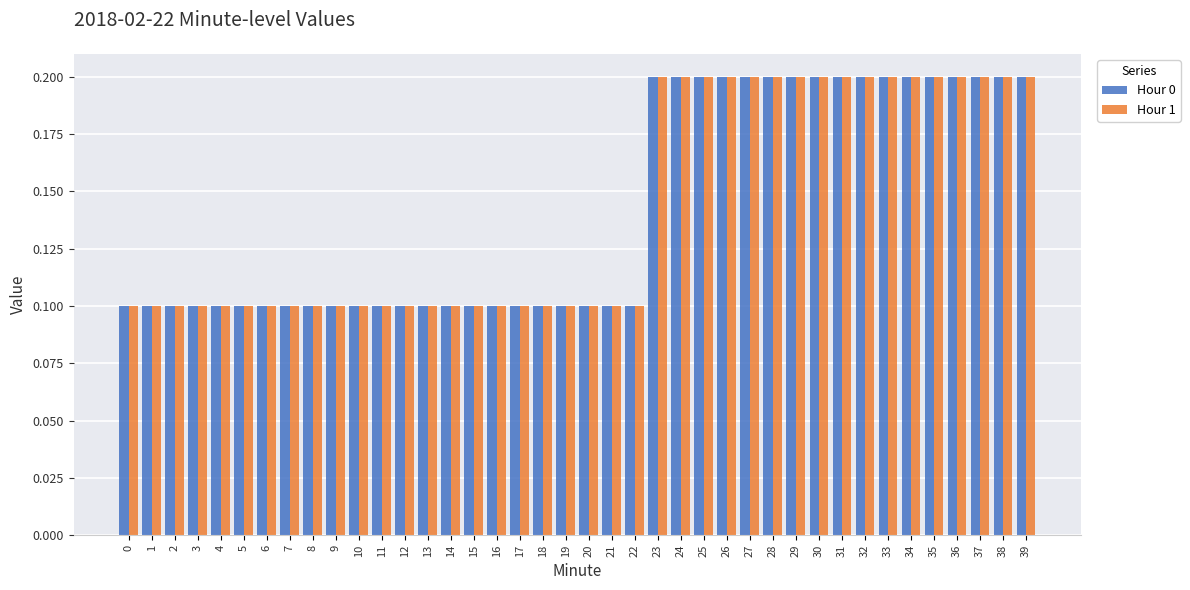

What is the difference between the maximum and second lowest values in the Hour 1 series?

0.1